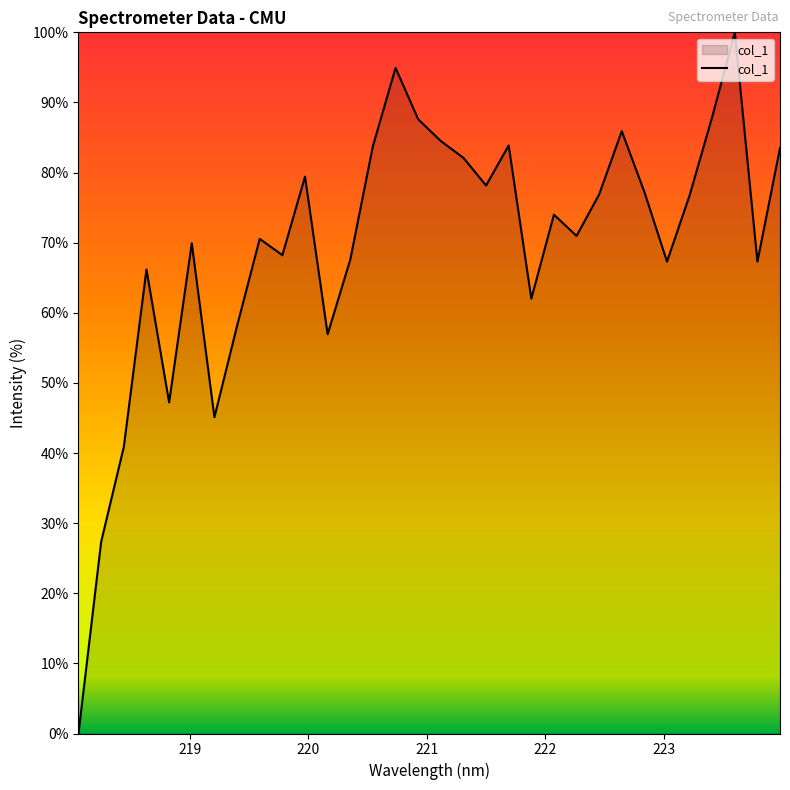

What is the maximum value shown in the chart?

100.0